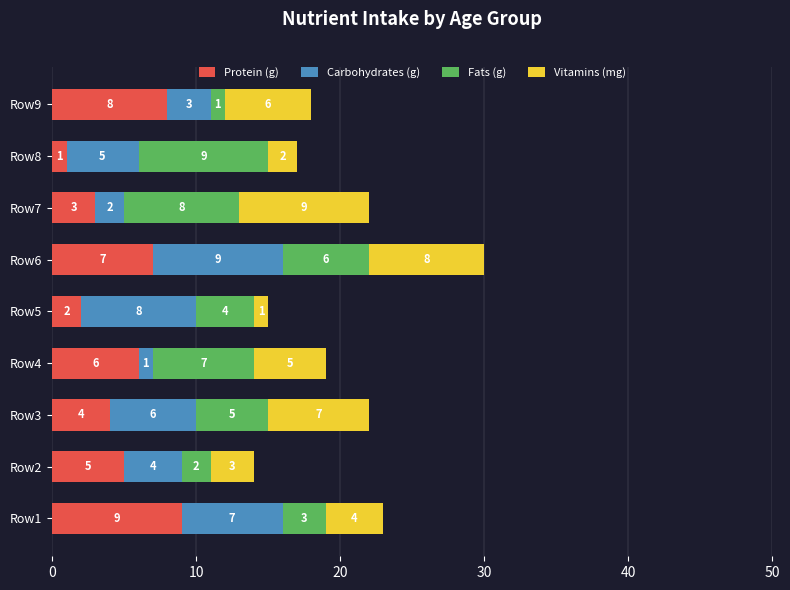

Which category has the lowest value in the Protein (g) series?

Row8